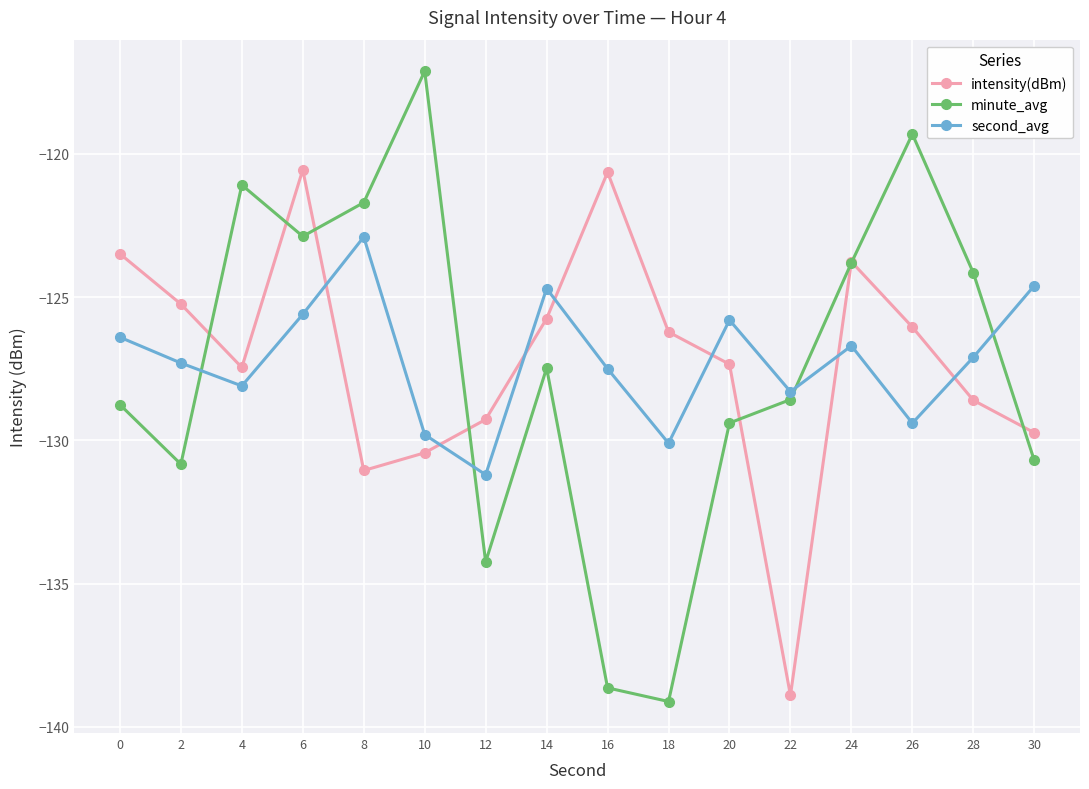

Which series has the widest spread of values?

minute_avg